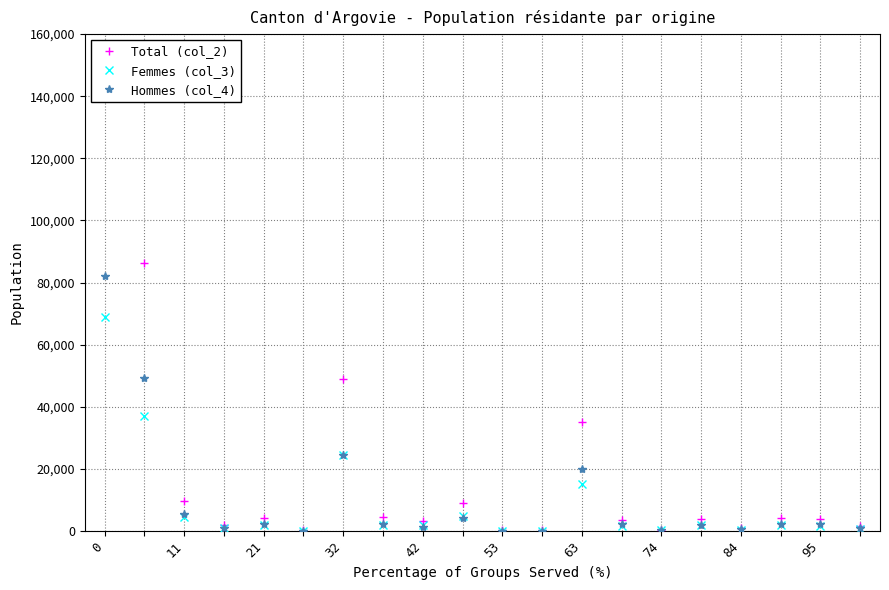

Rank the series at 74 from lowest to highest value.

Femmes (col_3), Hommes (col_4), Total (col_2)